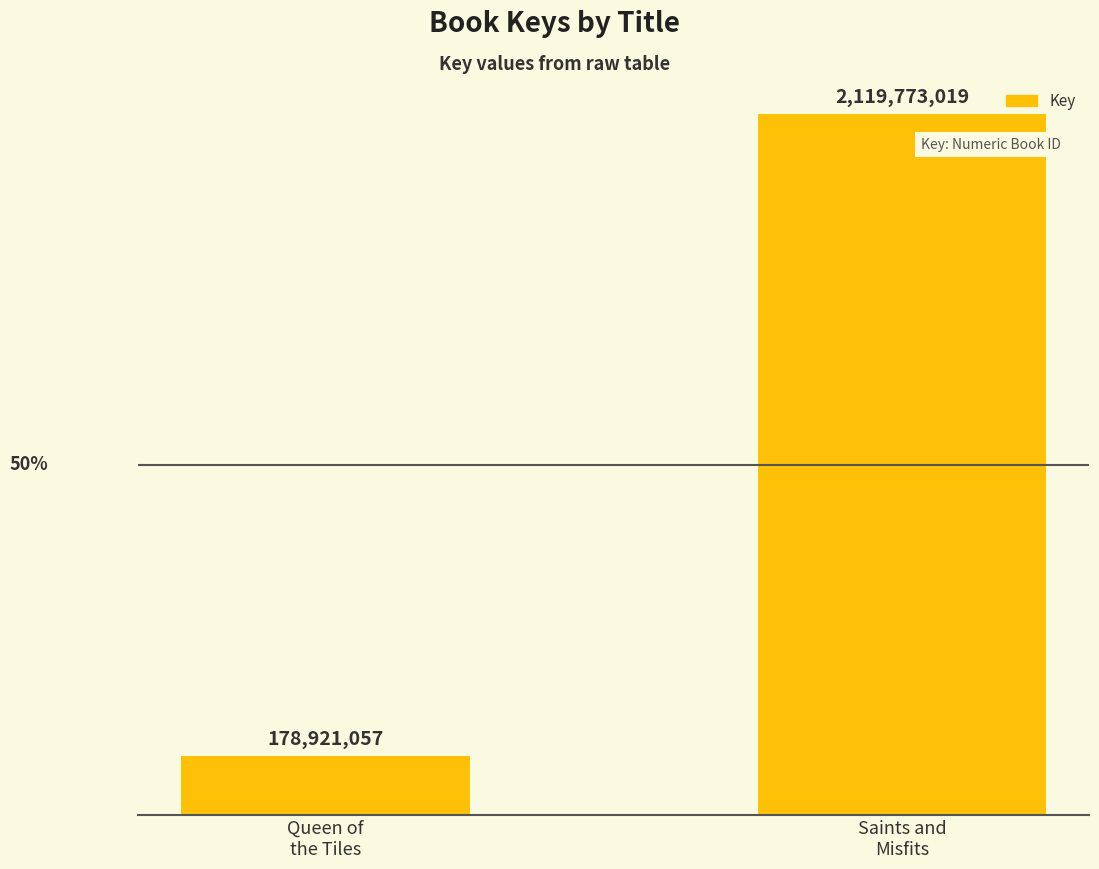

What is the value of the 1st bar from the left?

178921057